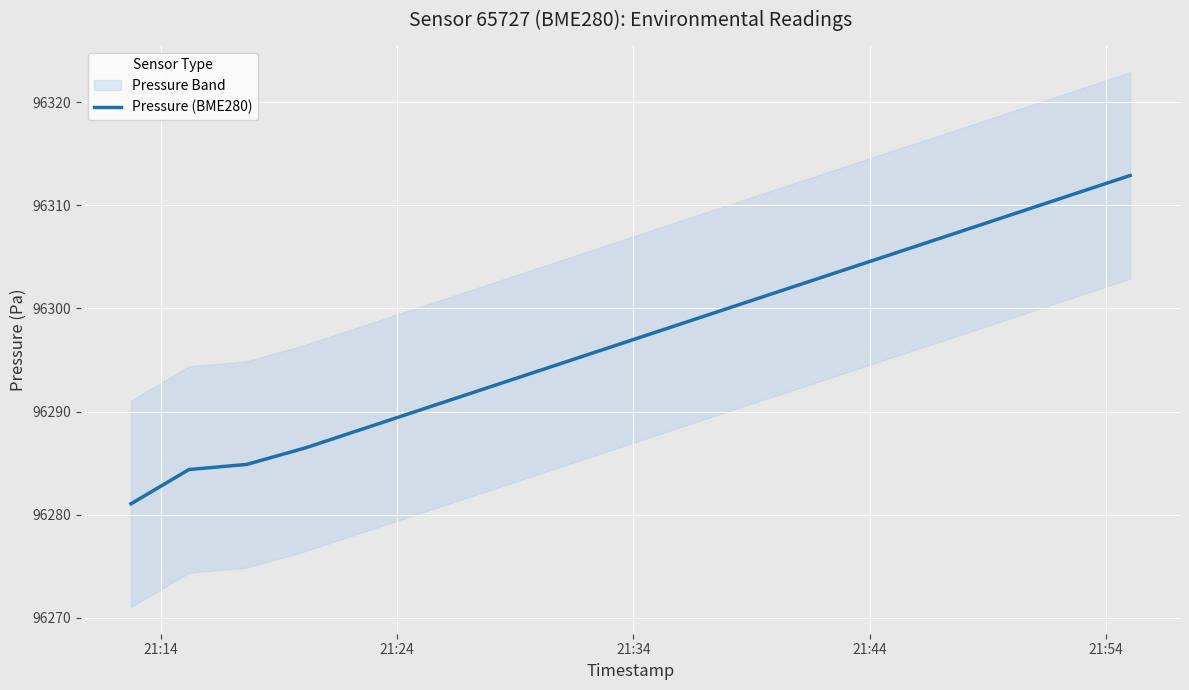

The chart shows a value of 96312.9 at 21:54. True or false?

True